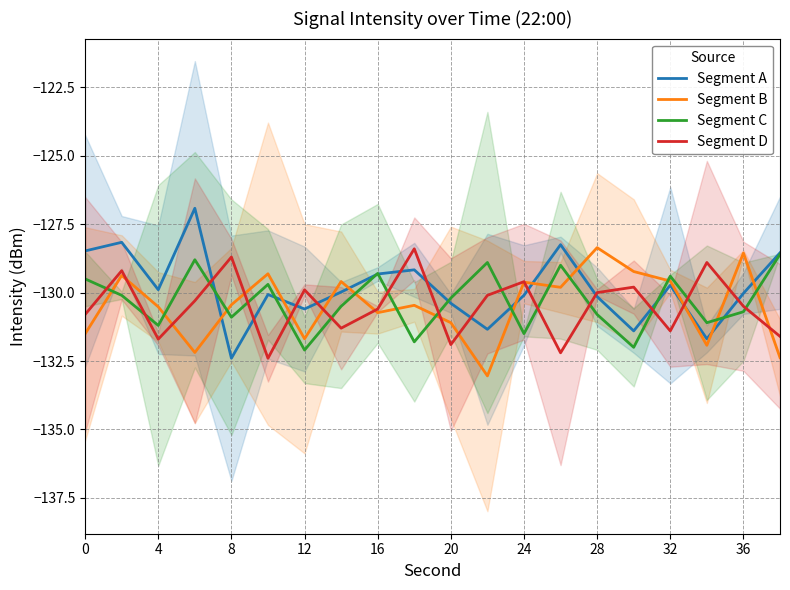

What is the highest value of the Segment C series?

-128.6